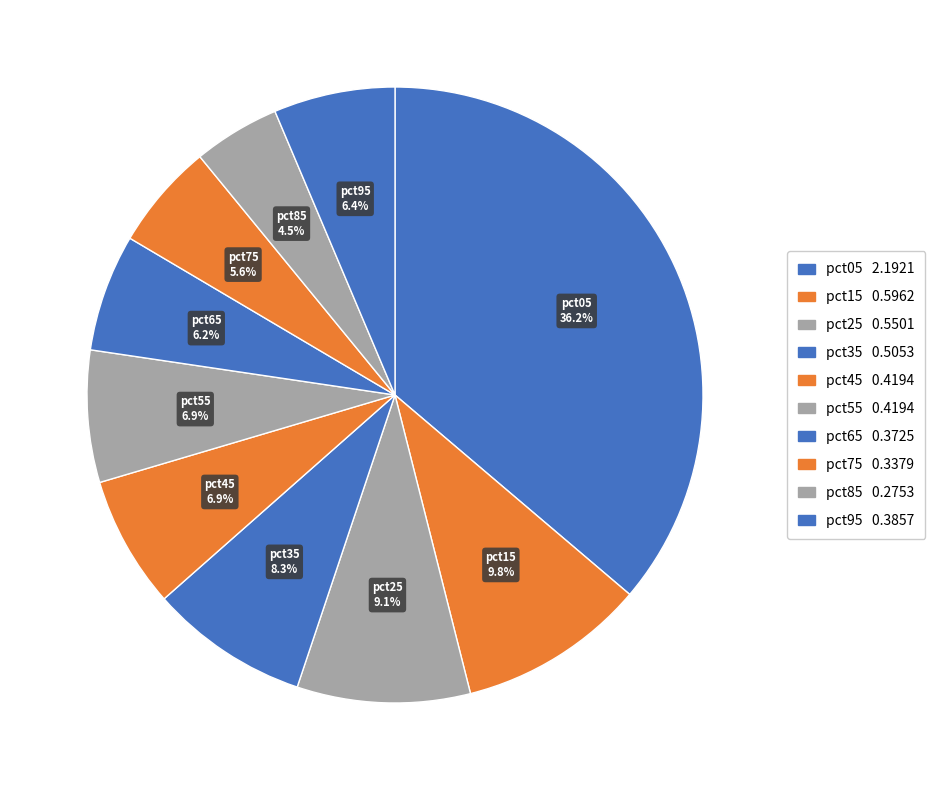

True or false: pct75 accounts for 6% of the total.

True